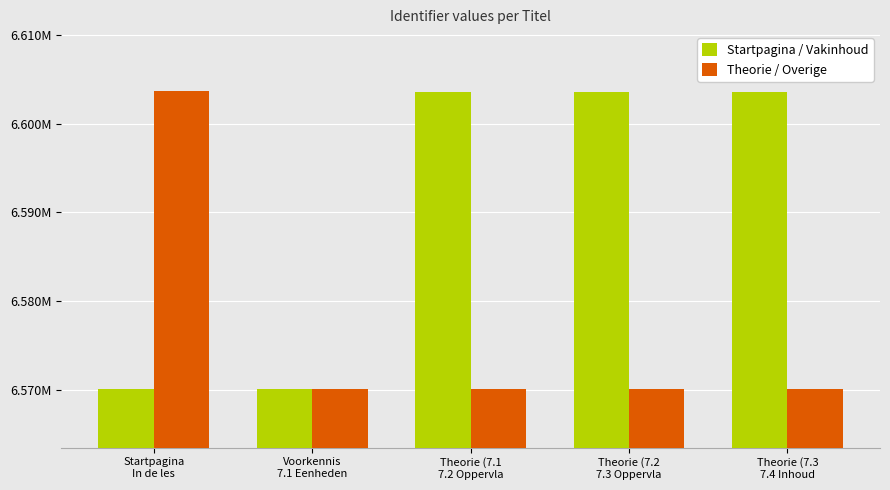

Which series has the largest total across all categories?

Startpagina / Vakinhoud